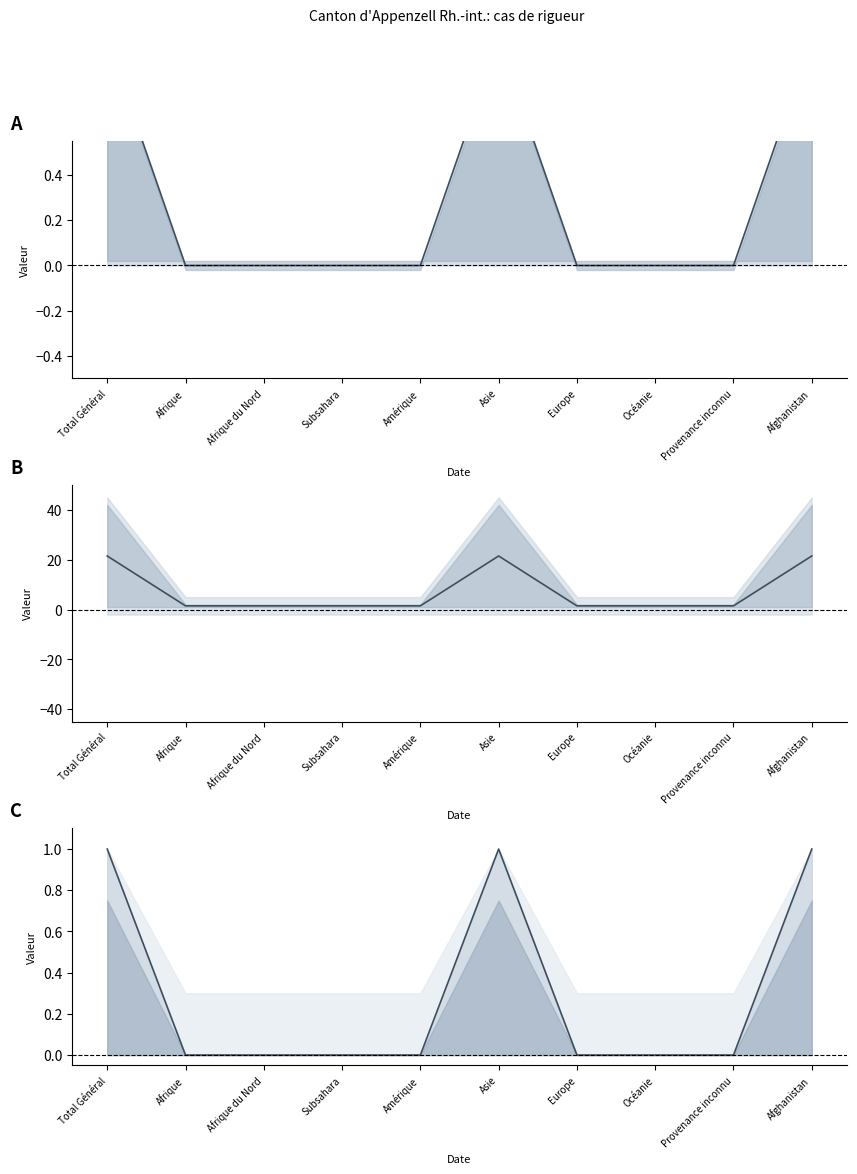

True or false: Nombre total de demandes (line) and Total approbations (line) intersect in this chart.

False